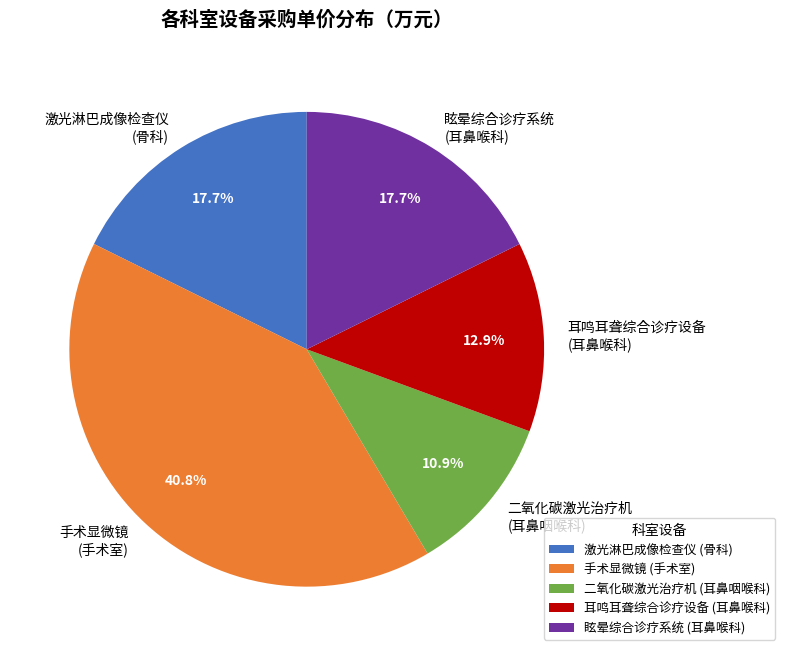

Does 二氧化碳激光治疗机 (耳鼻咽喉科) account for over 50% of the chart?

No